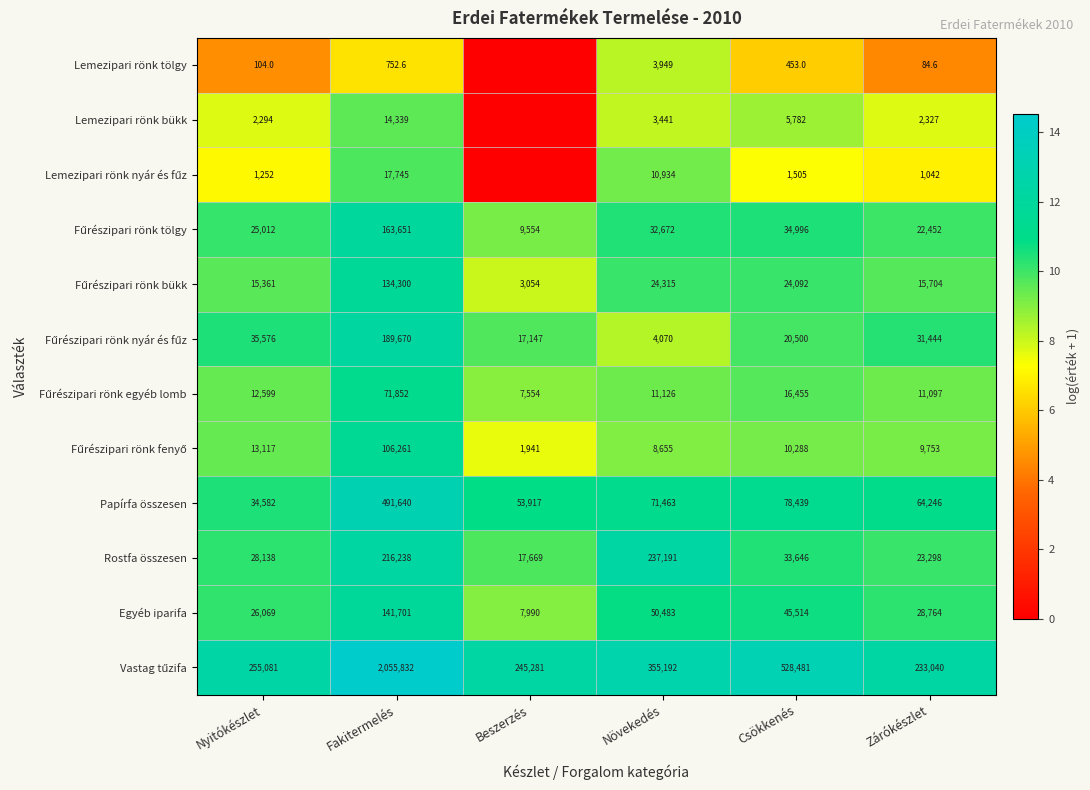

What is the maximum value for Egyéb iparifa?

141701.0